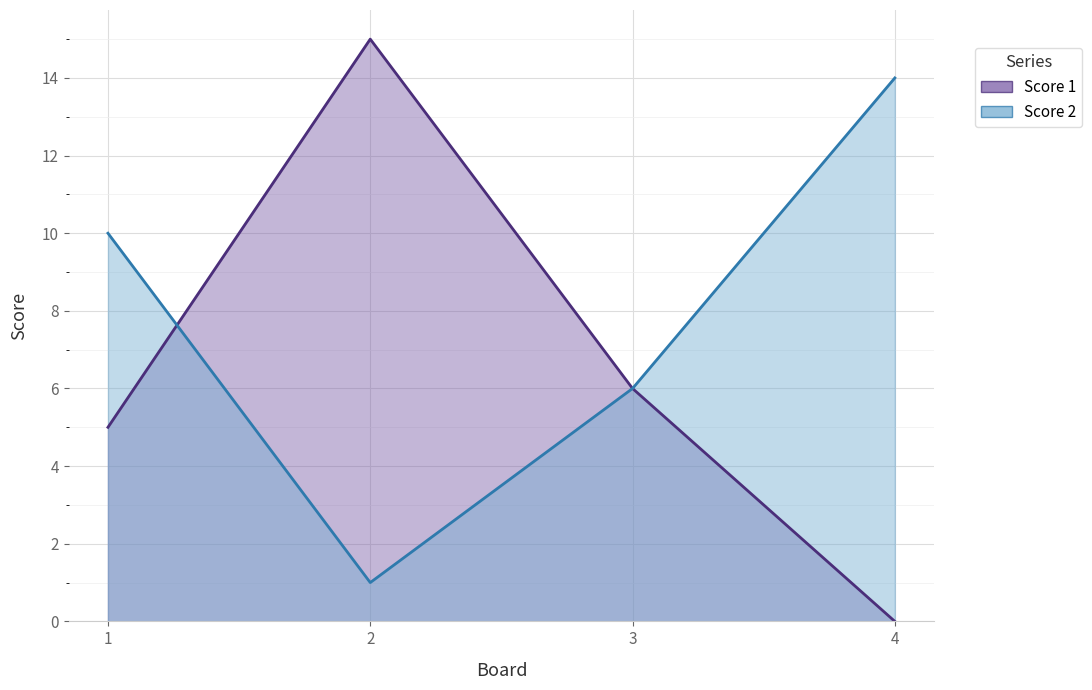

How many values in the Score 2 series are below 10?

2